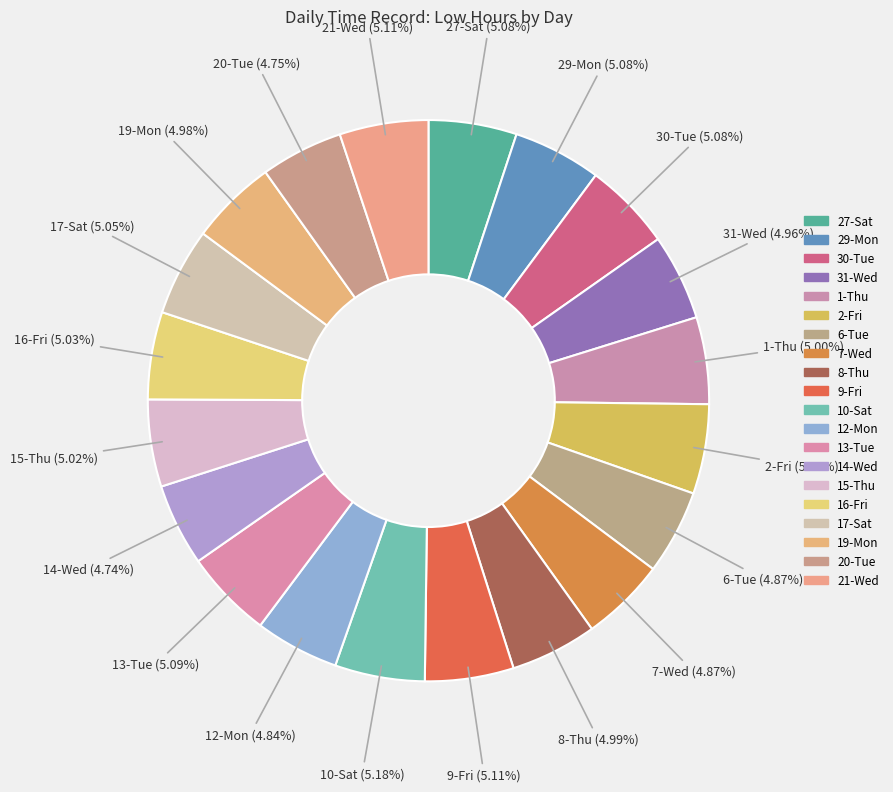

Count the number of slices in the pie.

20